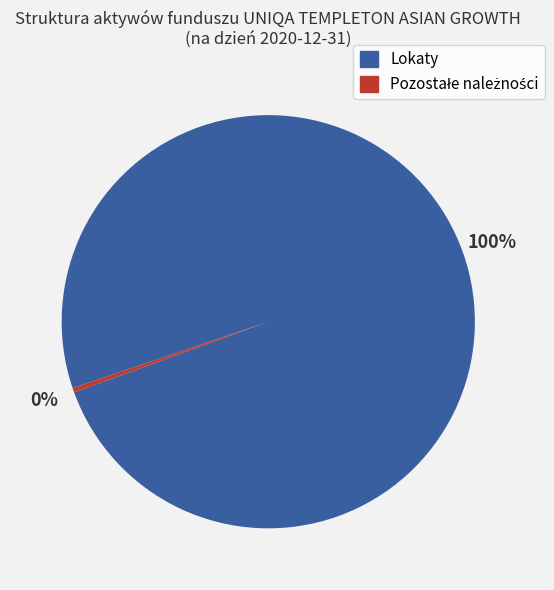

To the nearest percent, what is the average slice percentage?

50%